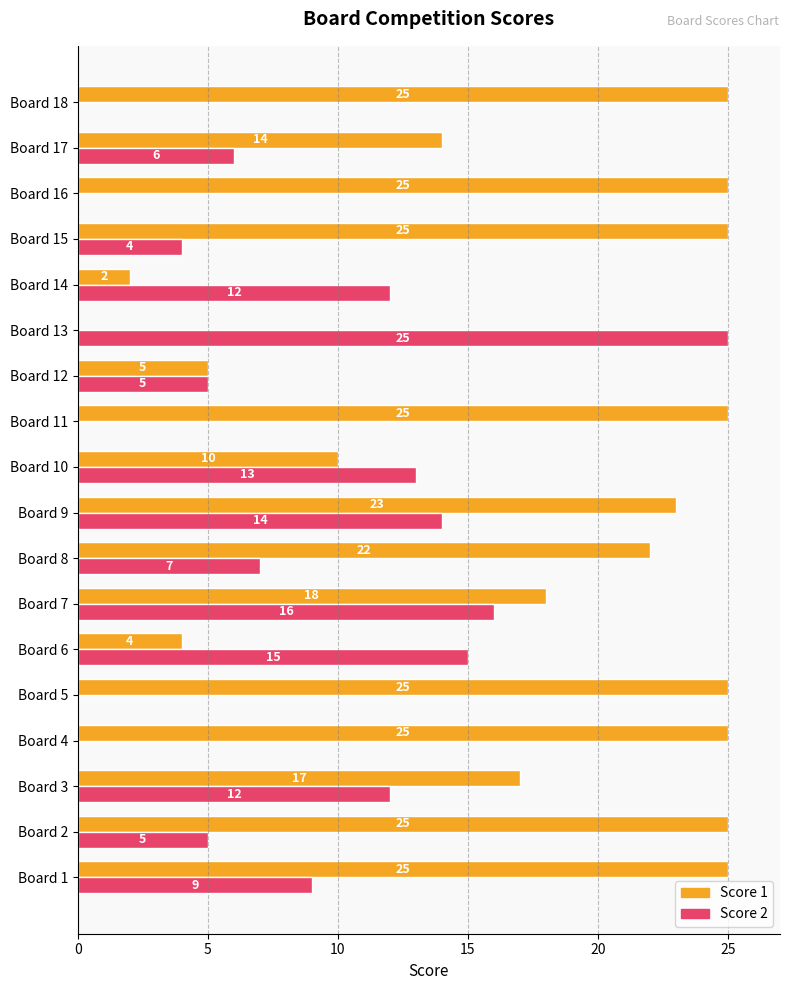

True or false: Score 2 has a value of 16 at Board 5.

False